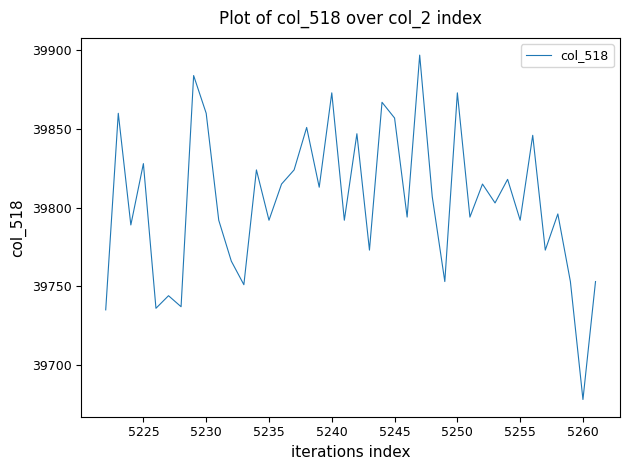

What is the maximum value shown in the chart?

39897